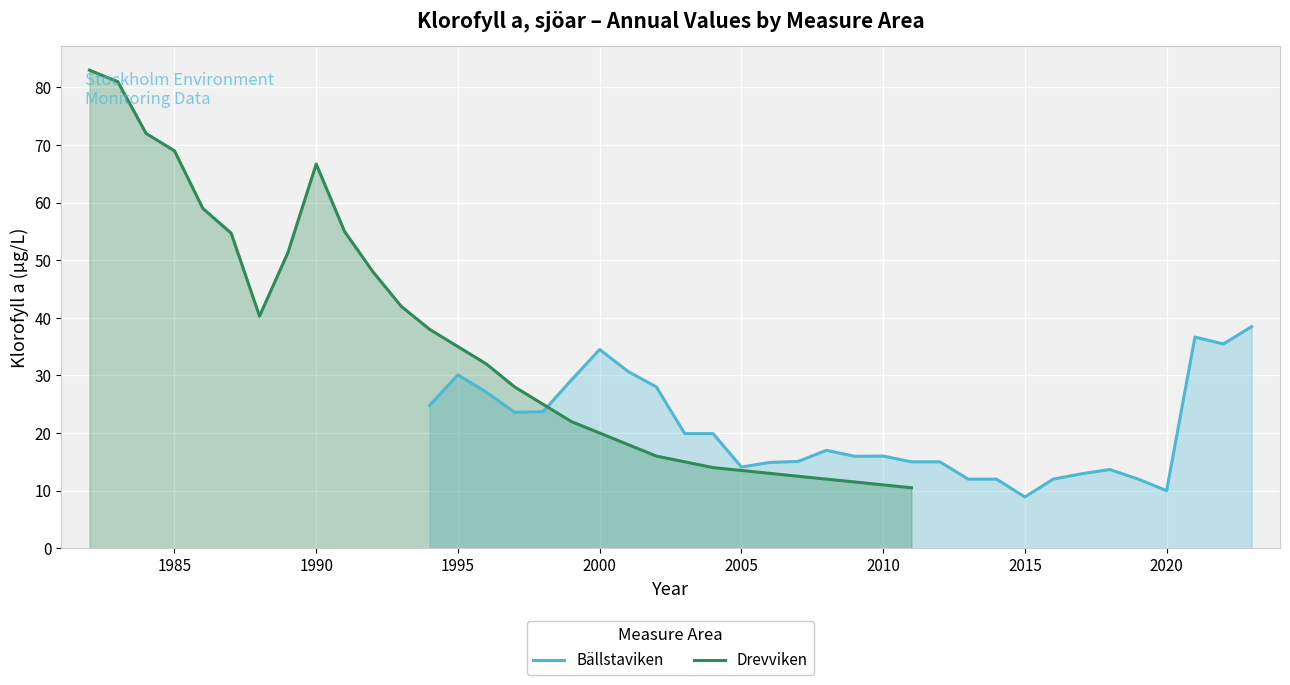

What is the maximum value for Bällstaviken?

38.5